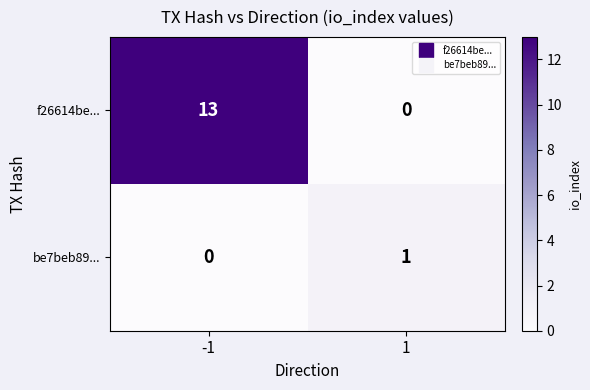

What is the sum of all f26614be... values?

13